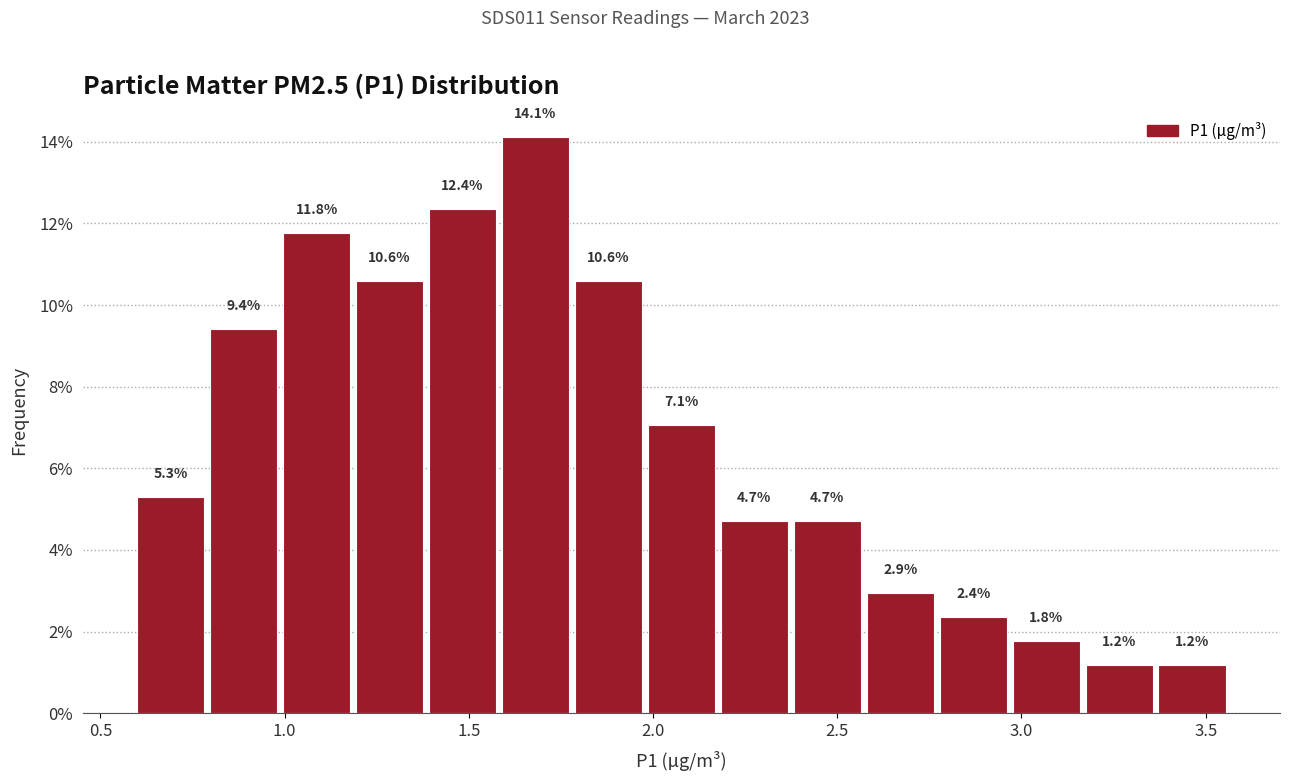

Read against the x-axis, roughly where is the centre of the tallest bar?

1.70